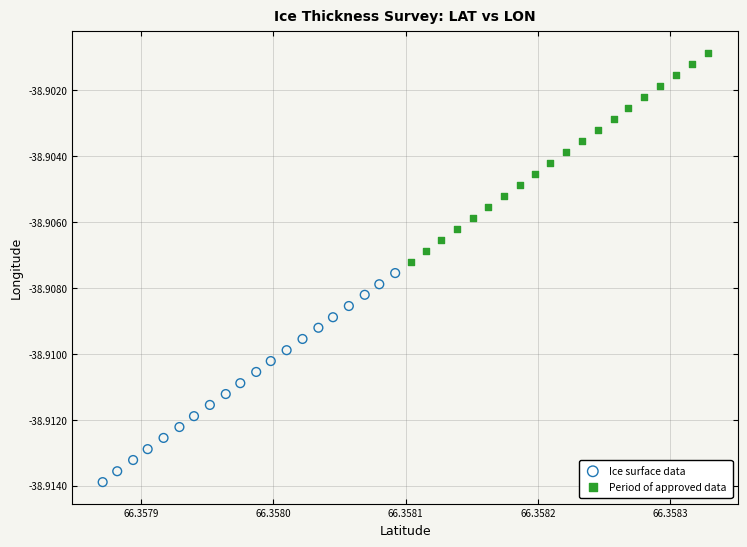

Which series reaches the minimum Y coordinate?

Ice surface data